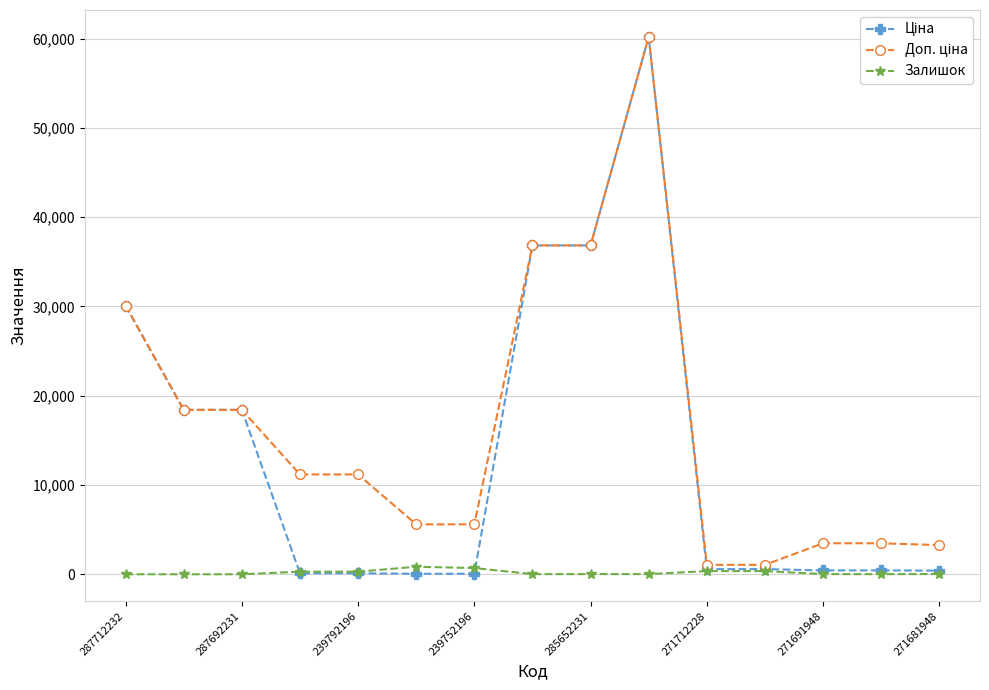

At how many categories does at least one series exceed 2000?

13